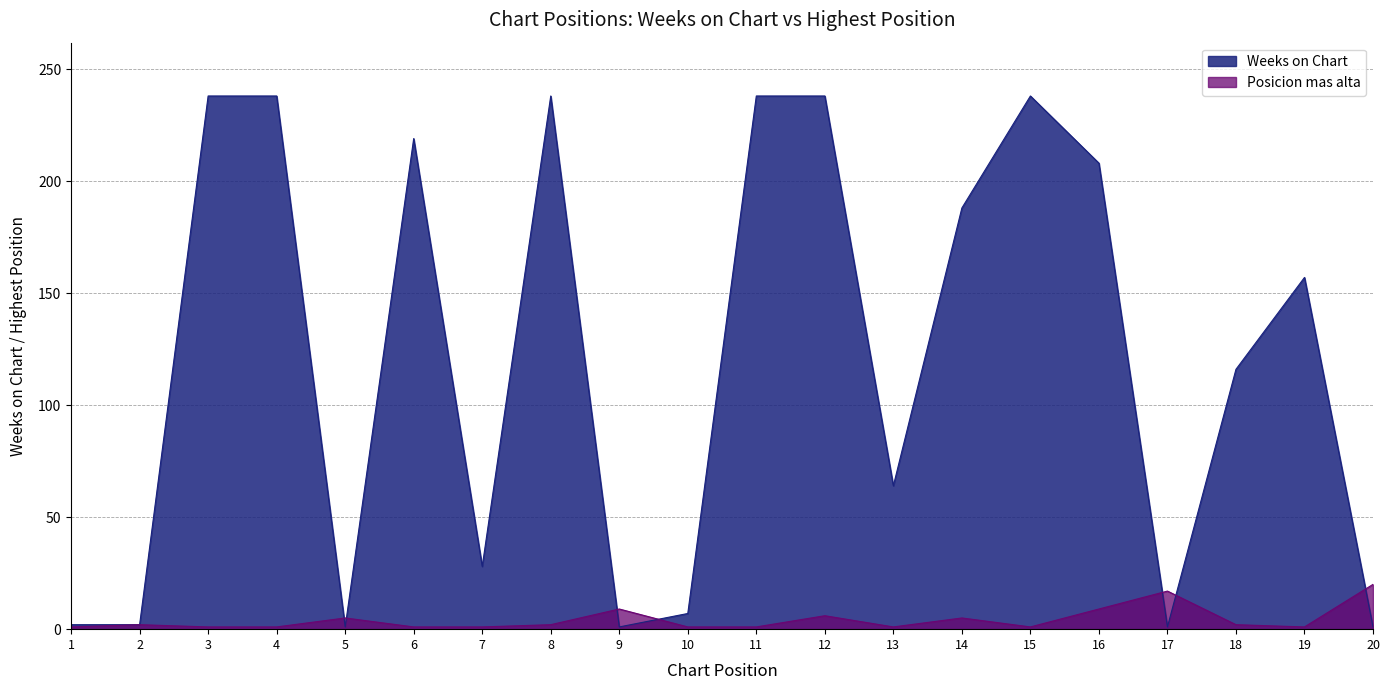

What are all the series names shown in the legend?

Weeks on Chart, Posicion mas alta